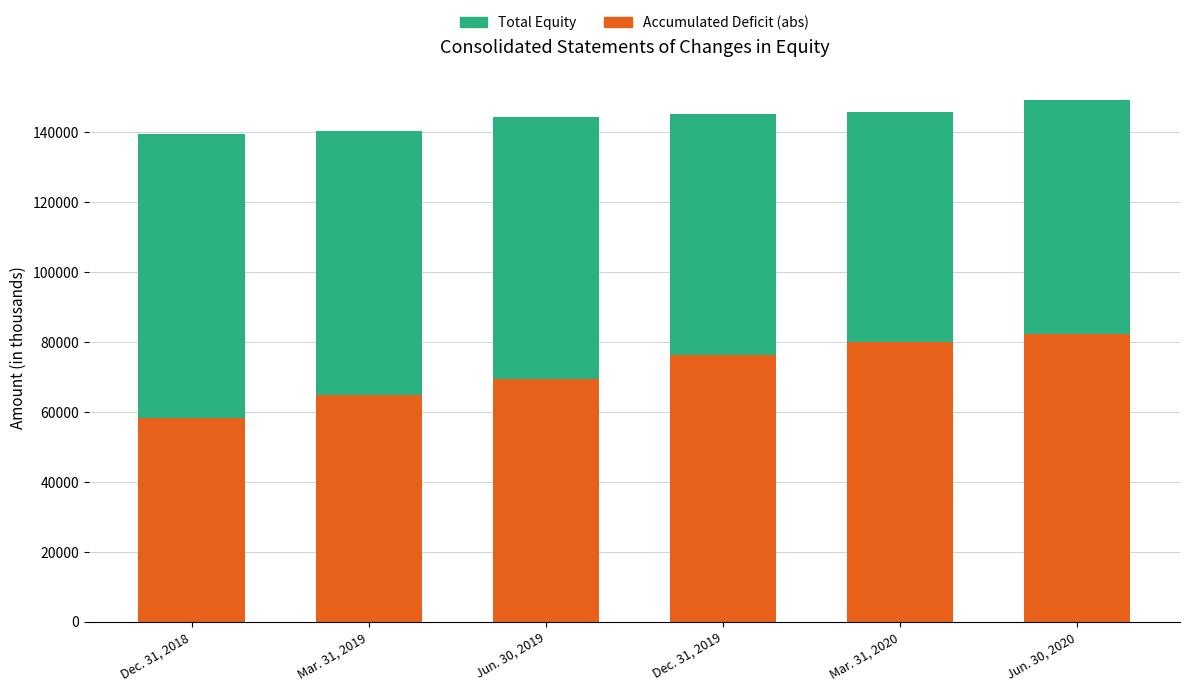

At which category is the sum across all series the highest?

Jun. 30, 2020